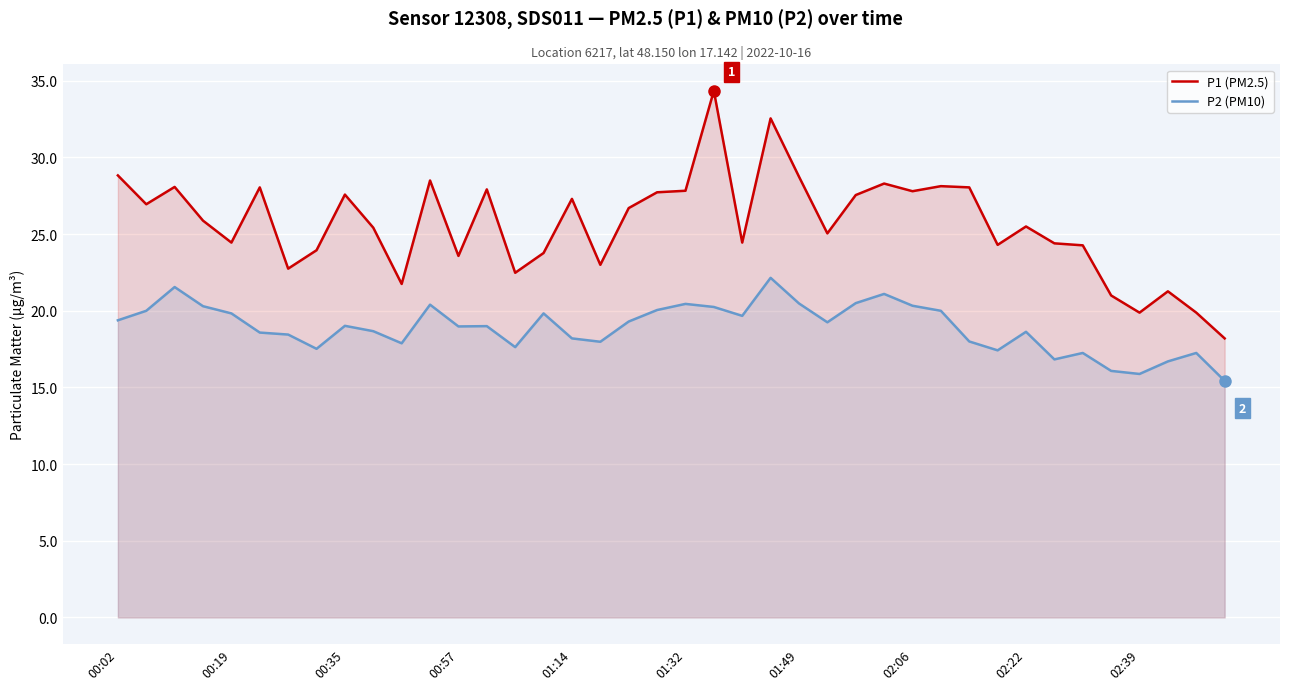

What is the difference between the second highest and second lowest values in the P2 (PM10) series?

5.7